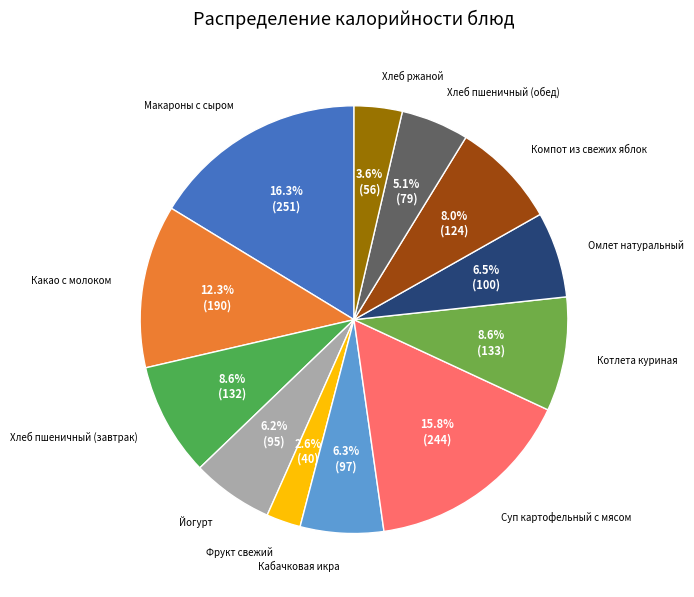

Count the number of slices in the pie.

12